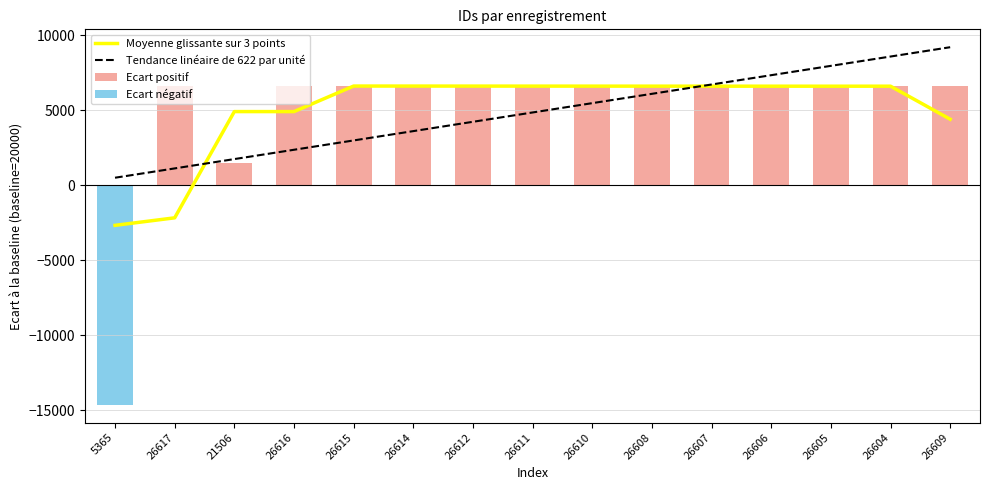

Is it true that Ecart positif equals 11415.0 at 26616?

False